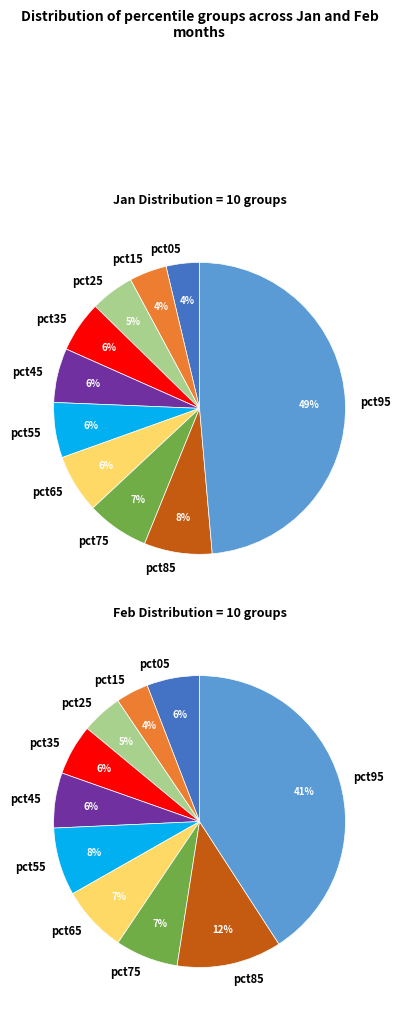

Is 3 the majority of the pie?

No